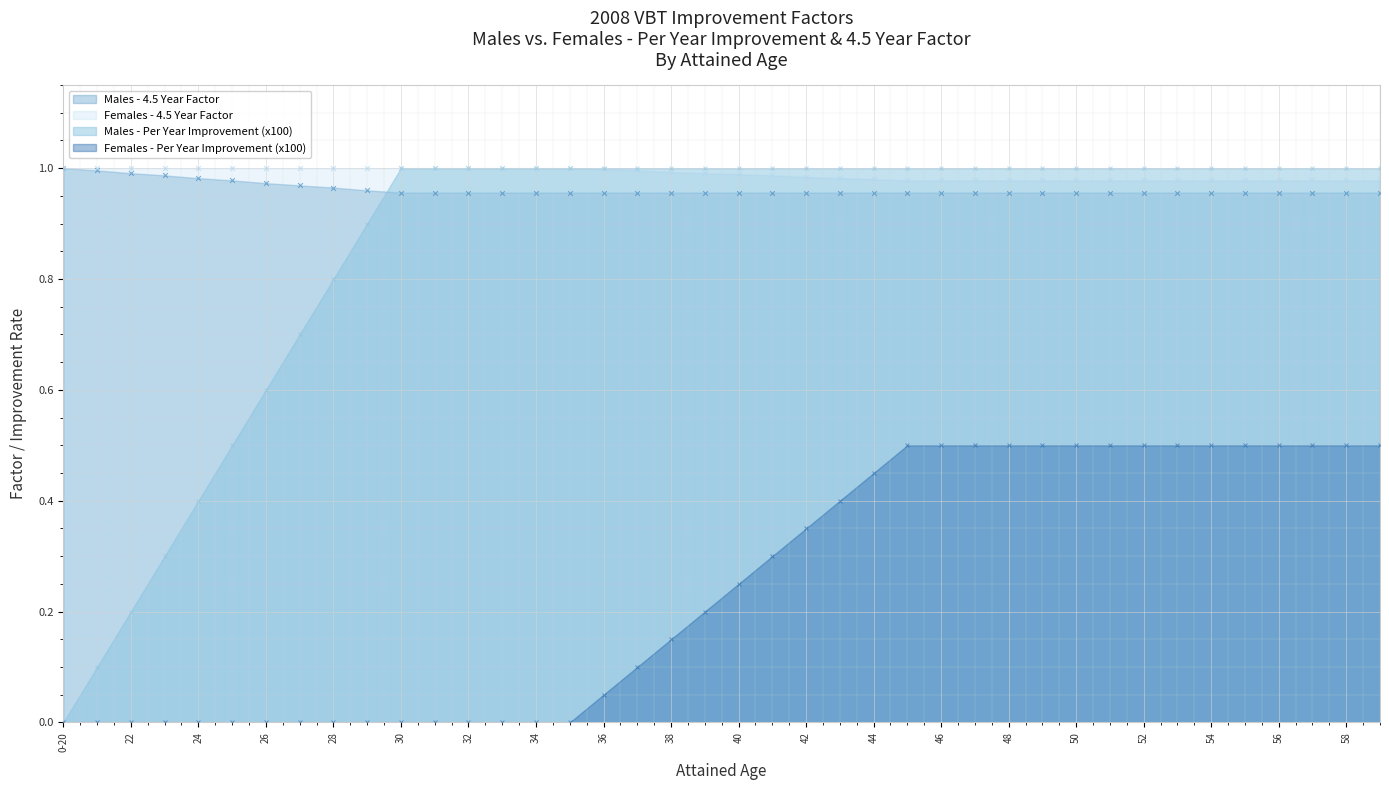

What is the total value across all series at 22?

2.2